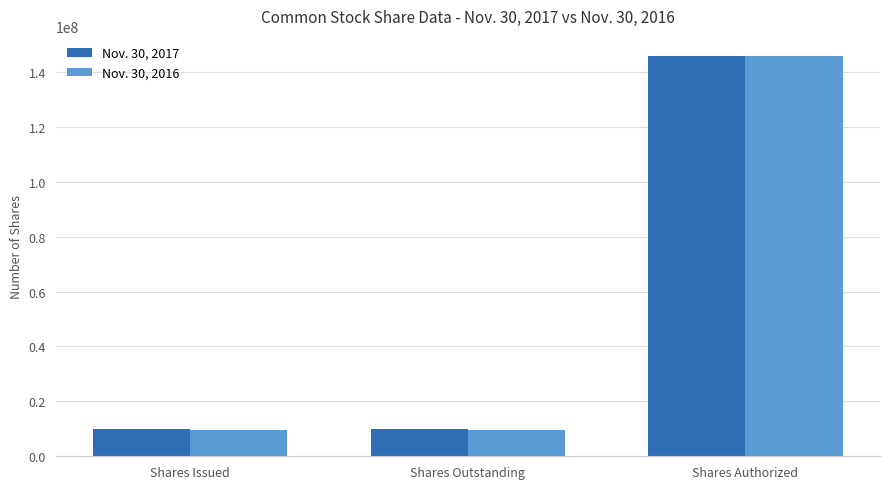

The Nov. 30, 2016 series shows 145833334 at Shares Authorized. True or false?

True